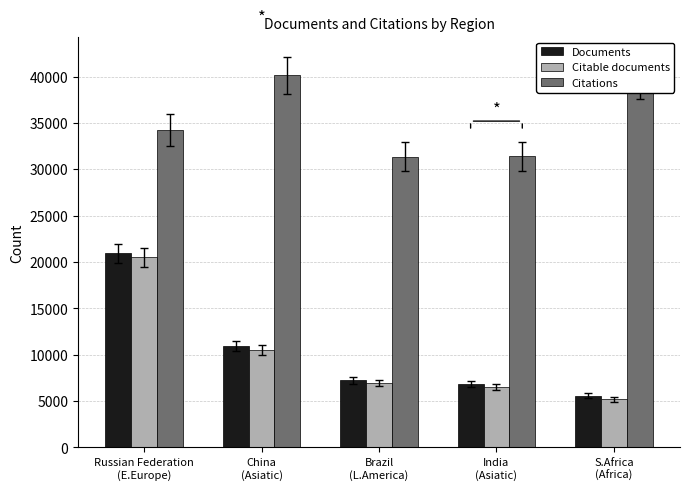

What is the sum of the Documents values at Brazil
(L.America) and China
(Asiatic)?

18219